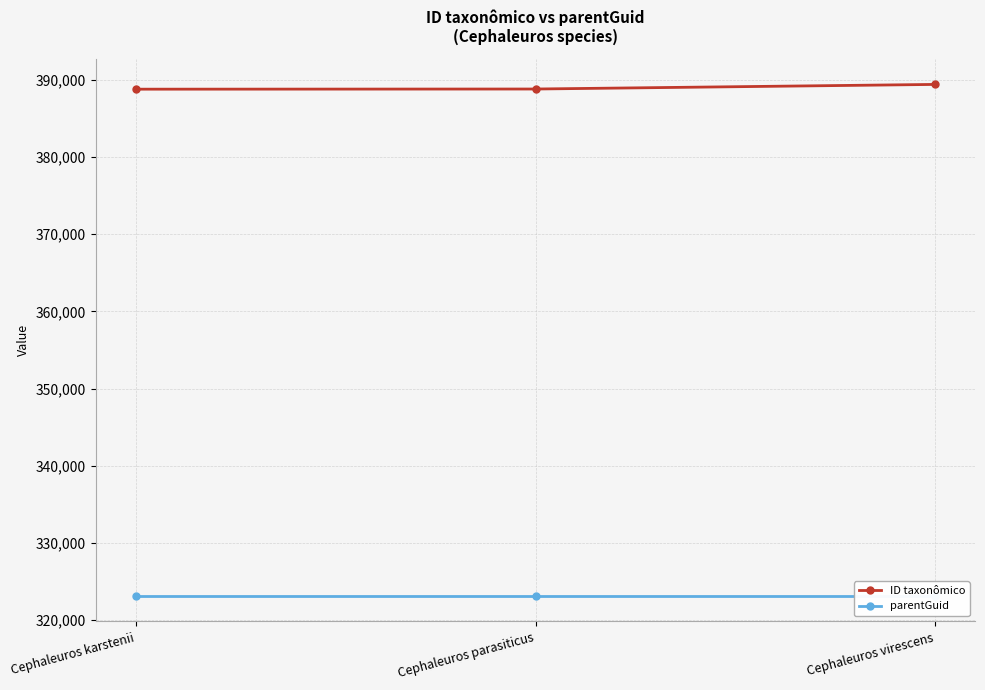

What is the value of the ID taxonômico point at the 2nd from the left?

388801